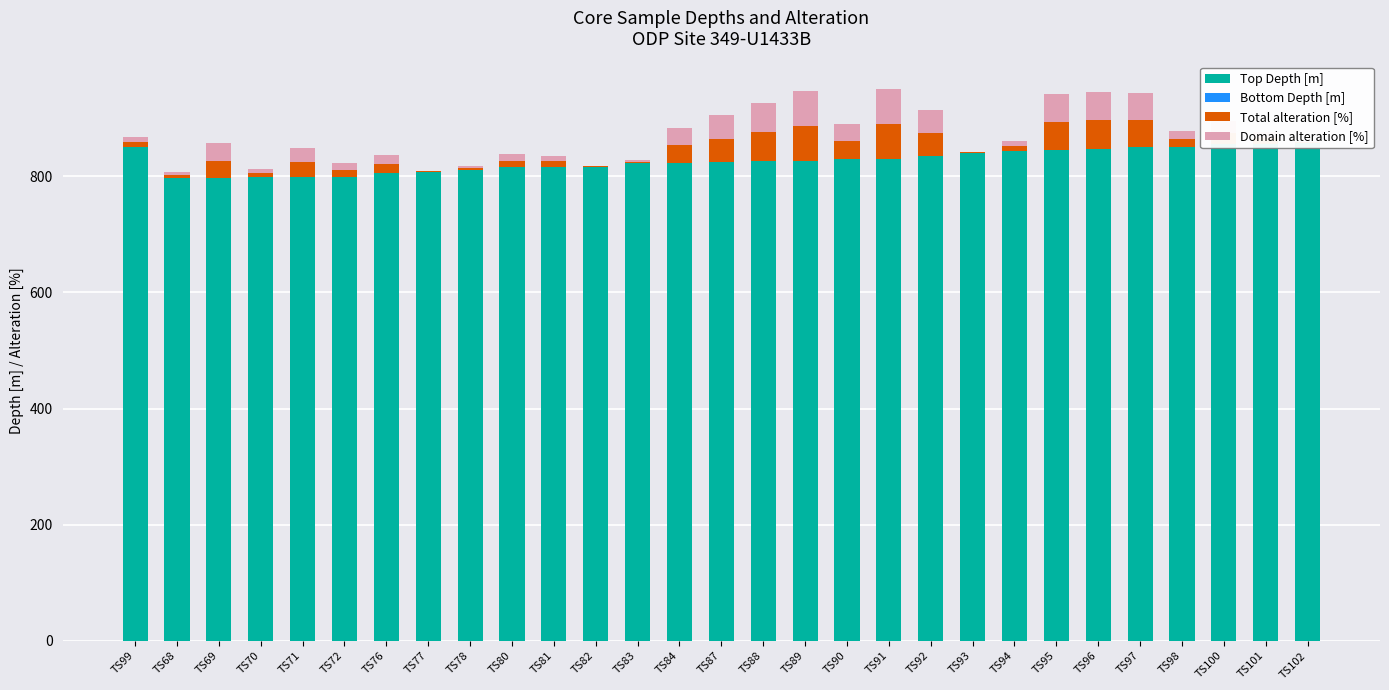

What is the total value across all series at TS77?

809.8